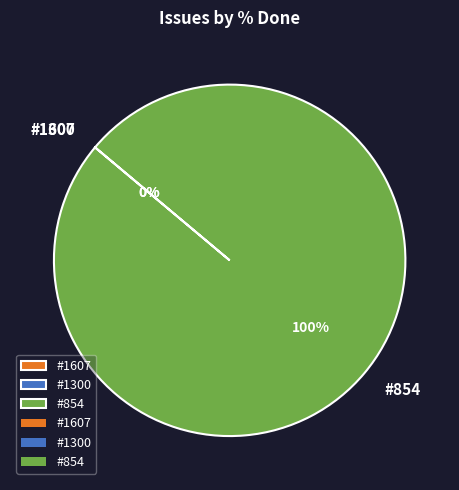

What is the smallest slice in the pie chart?

#1607